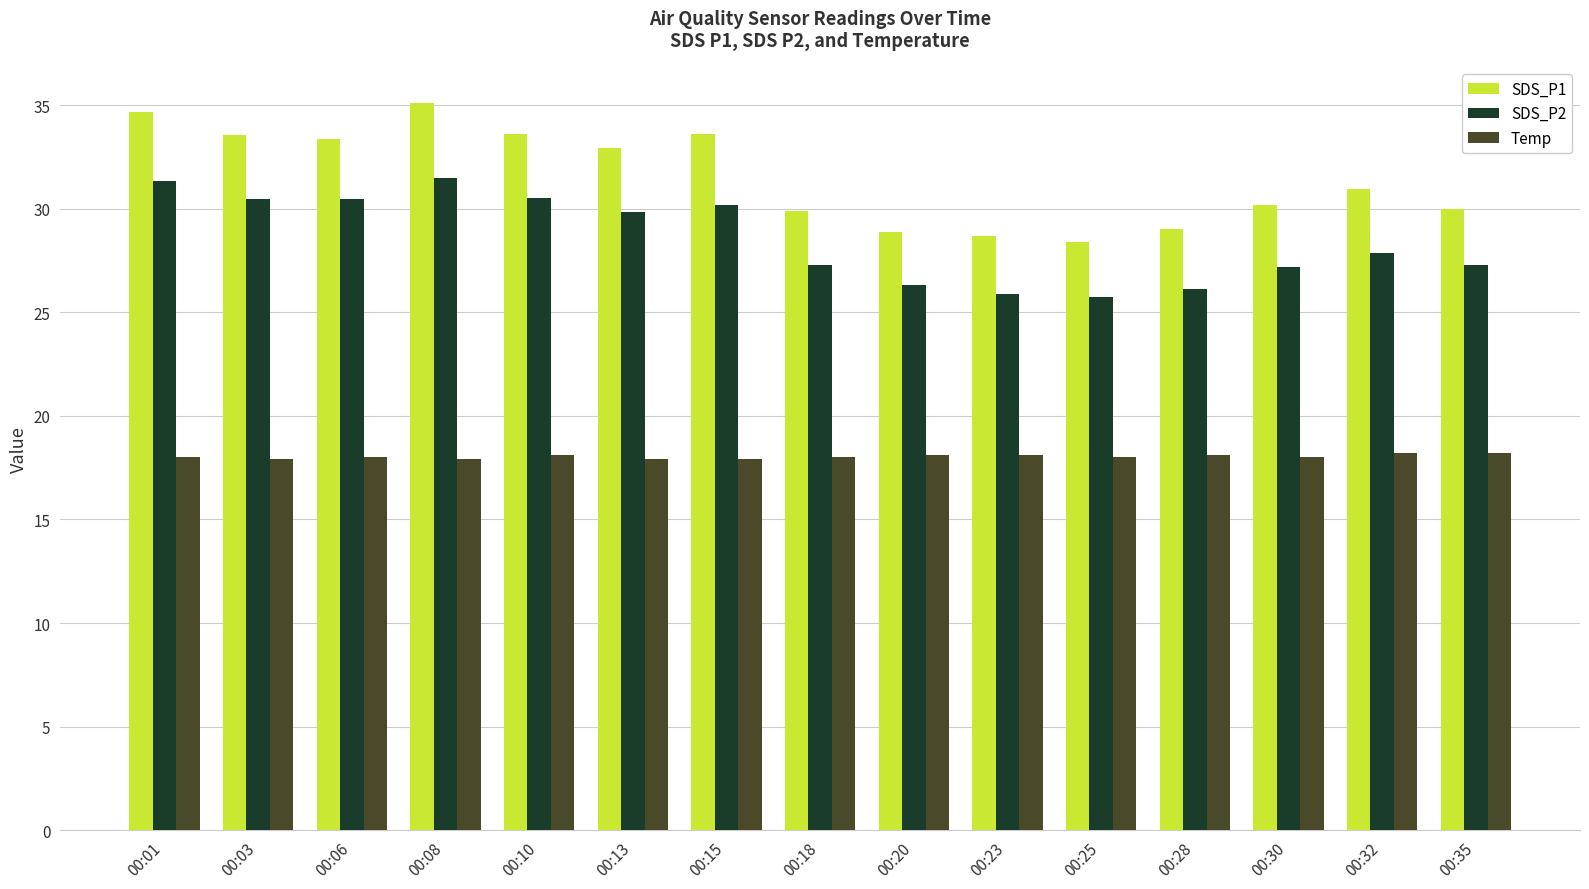

Which series has the largest total across all categories?

SDS_P1